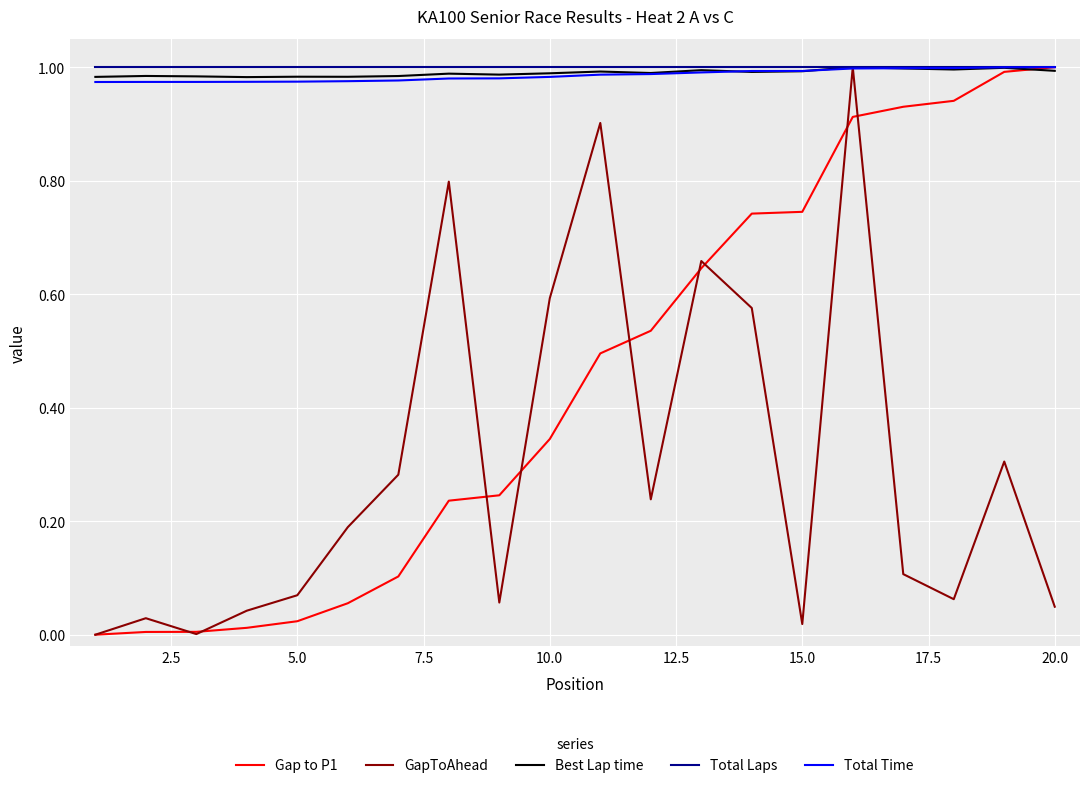

Which series has the largest total across all categories?

Total Laps